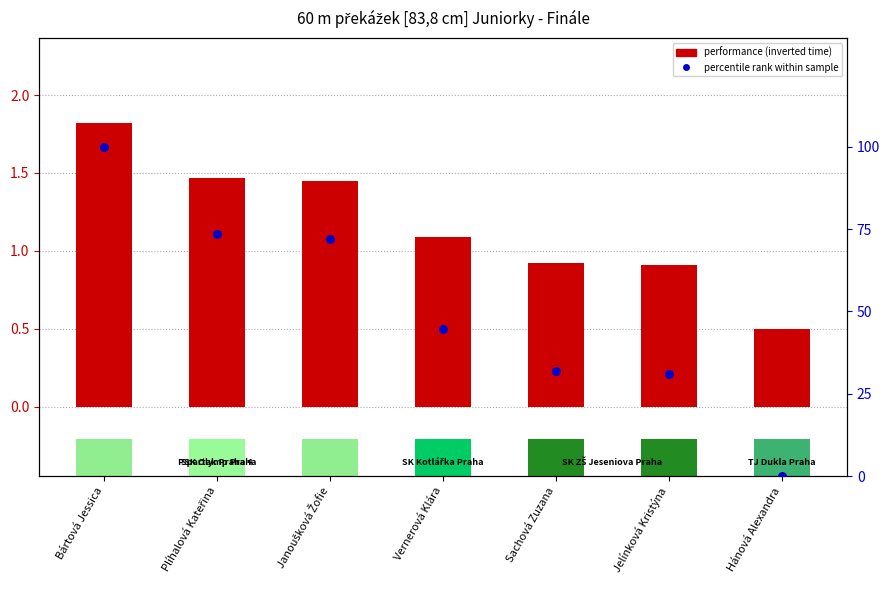

Which series has the widest spread of Y values?

percentile rank within sample